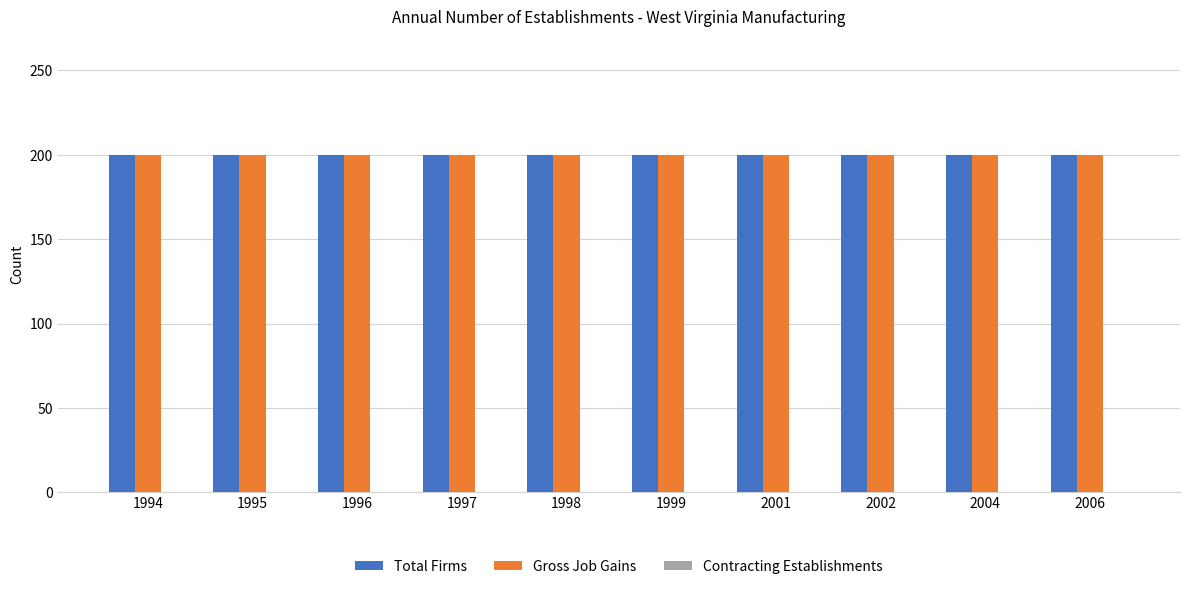

How many categories are shown in the chart?

10